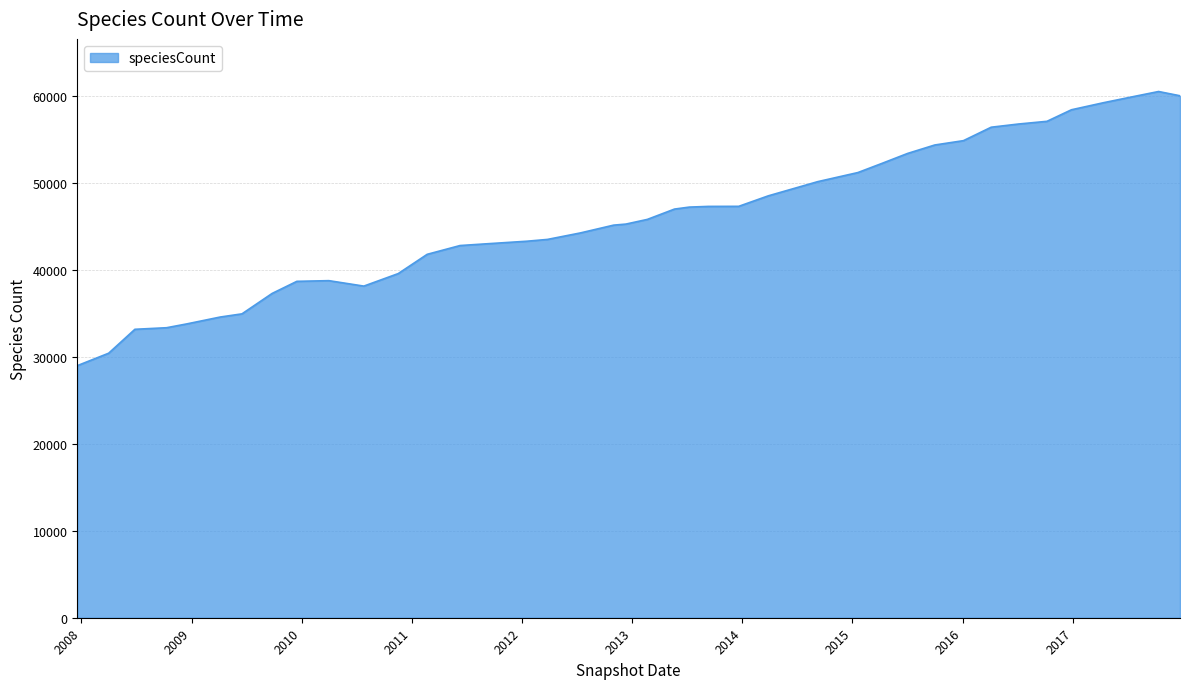

What is the difference between the maximum and minimum values?

31536